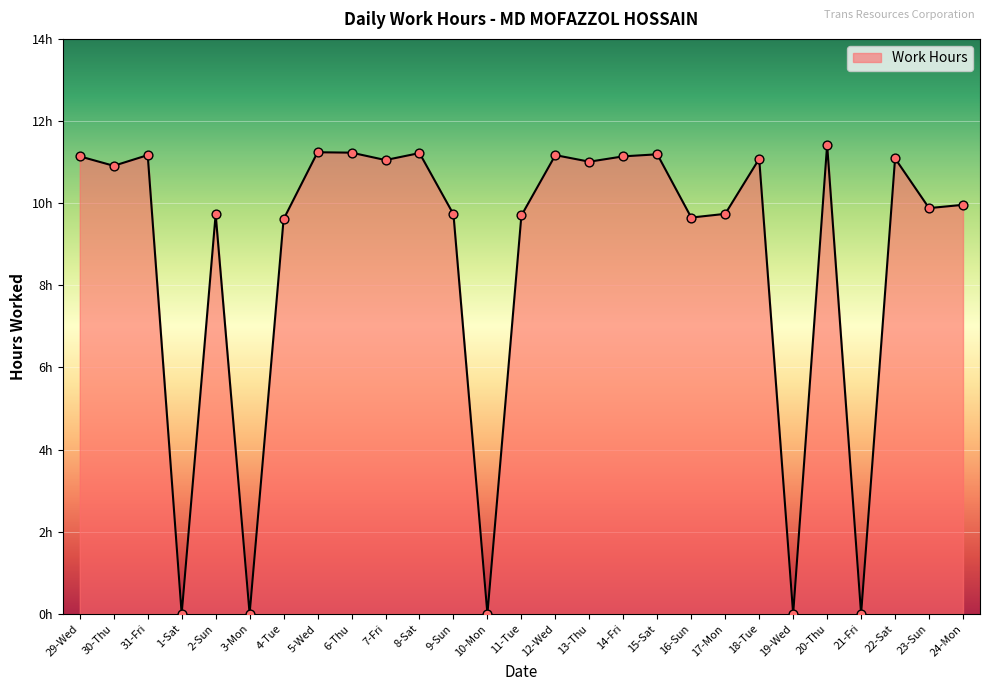

Is this an area chart (filled region under the line)?

Yes